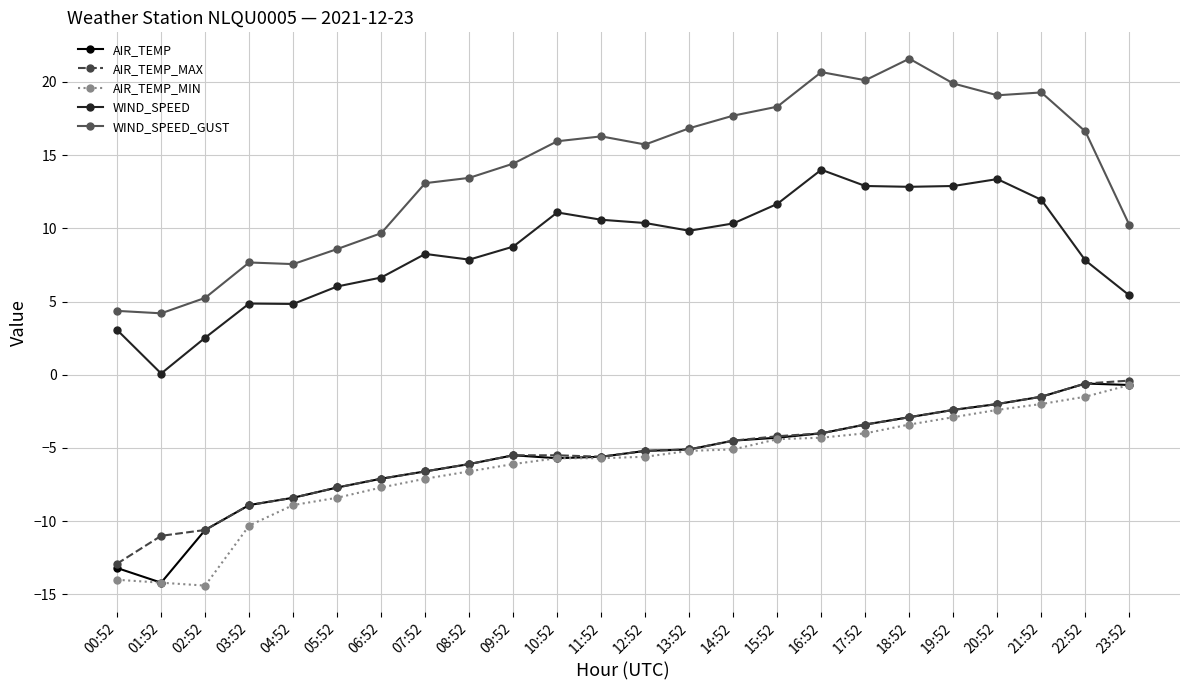

What is the minimum value shown in the chart?

-14.4